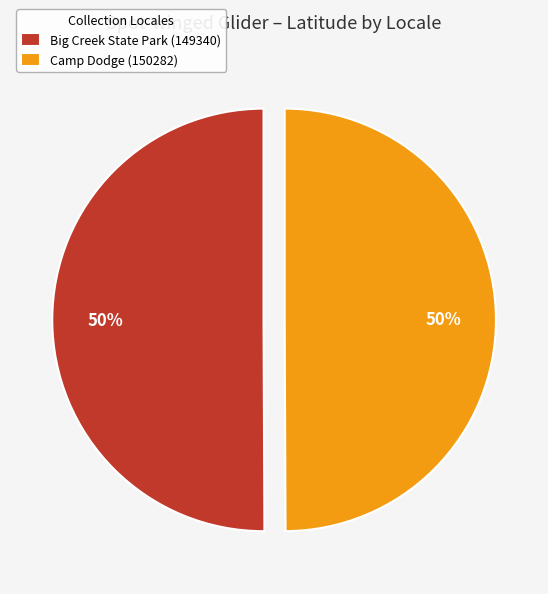

Do Camp Dodge (150282) and Big Creek State Park (149340) together represent more than half of the pie?

Yes